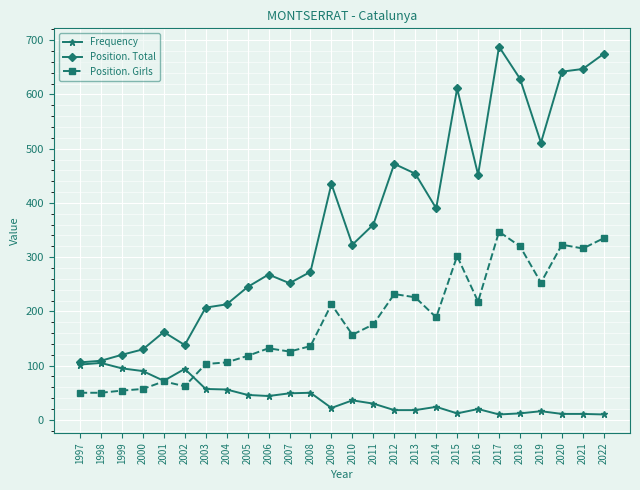

Is it true that Position. Girls equals 213 at 2009?

True